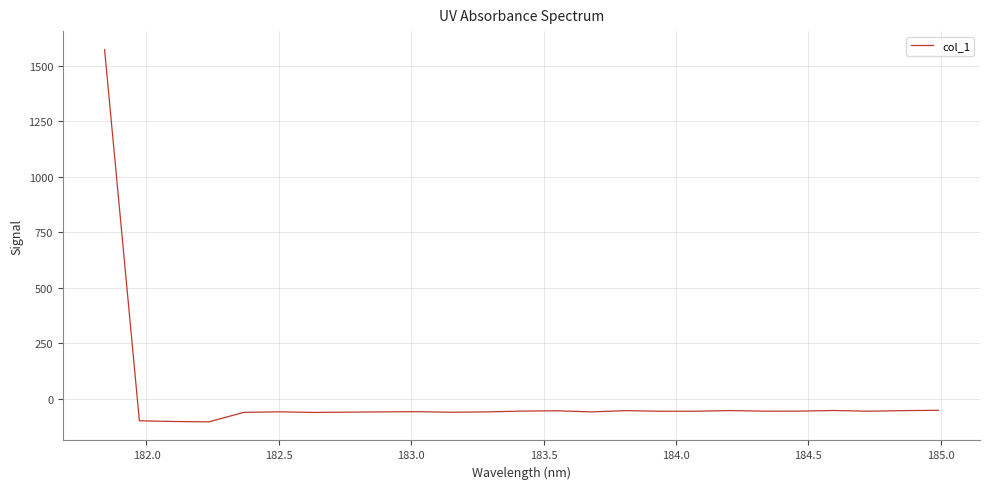

True or false: the data has more than 2 interior local peaks.

True